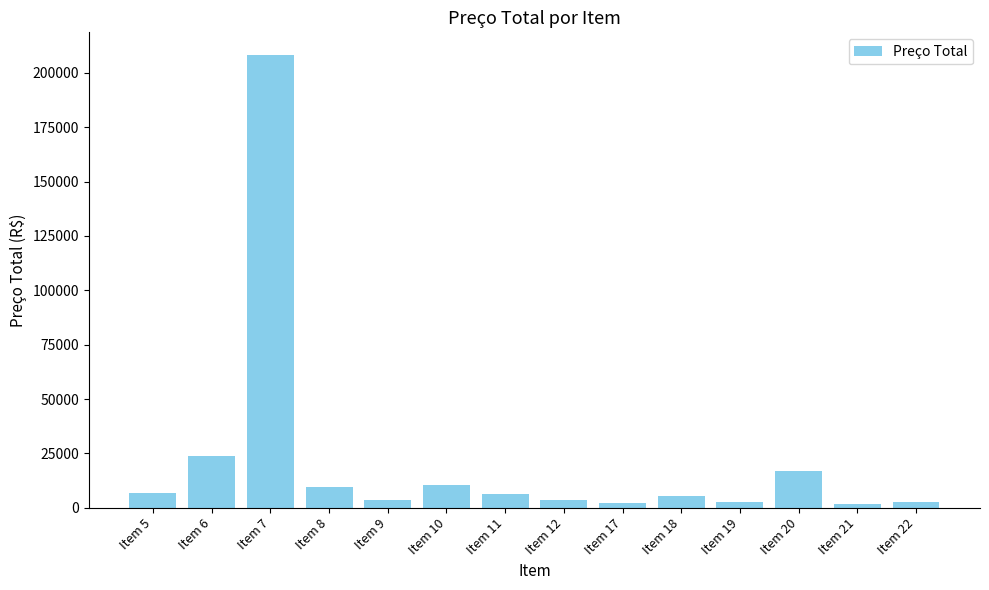

The value at Item 8 is 9440. True or false?

True